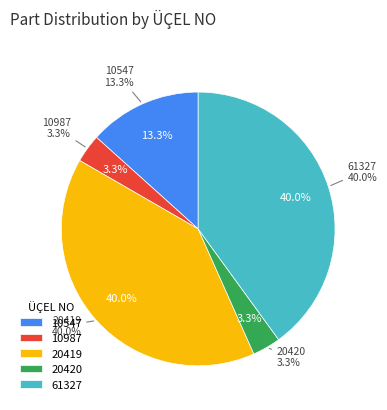

Which category has the biggest portion of the pie?

20419